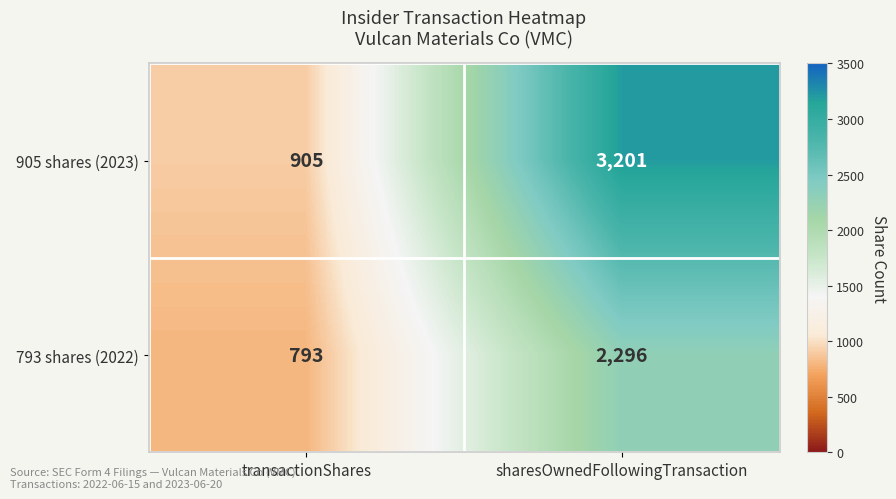

Reading left to right, list all the values displayed in this chart.

905 shares (2023): 905	3201
793 shares (2022): 793	2296